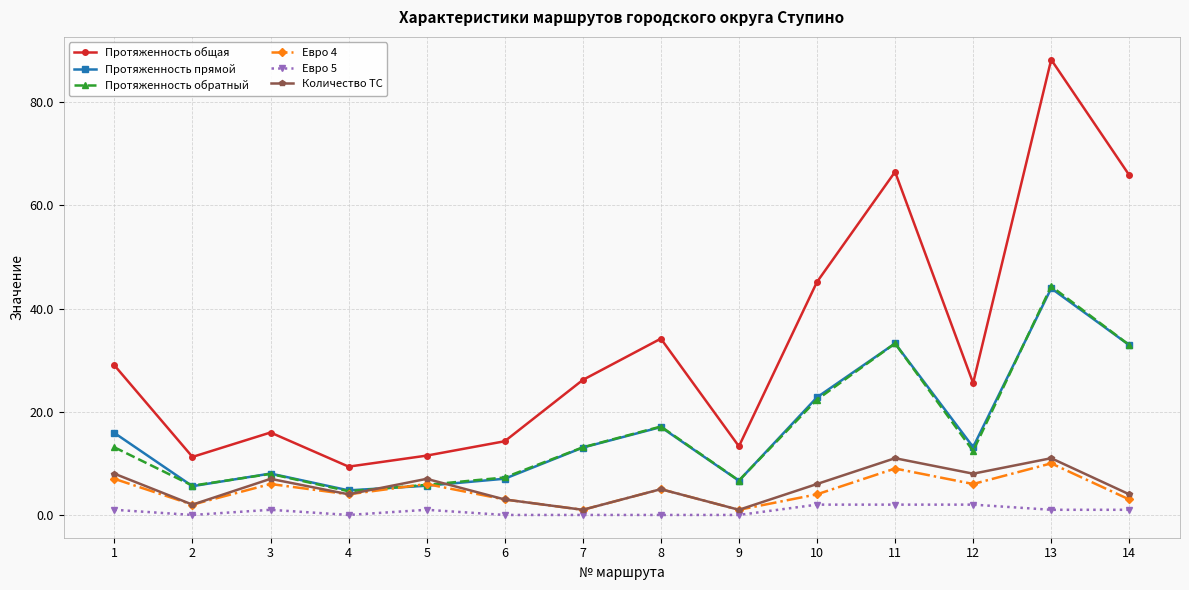

The Протяженность общая series shows 19.7 at 2. True or false?

False